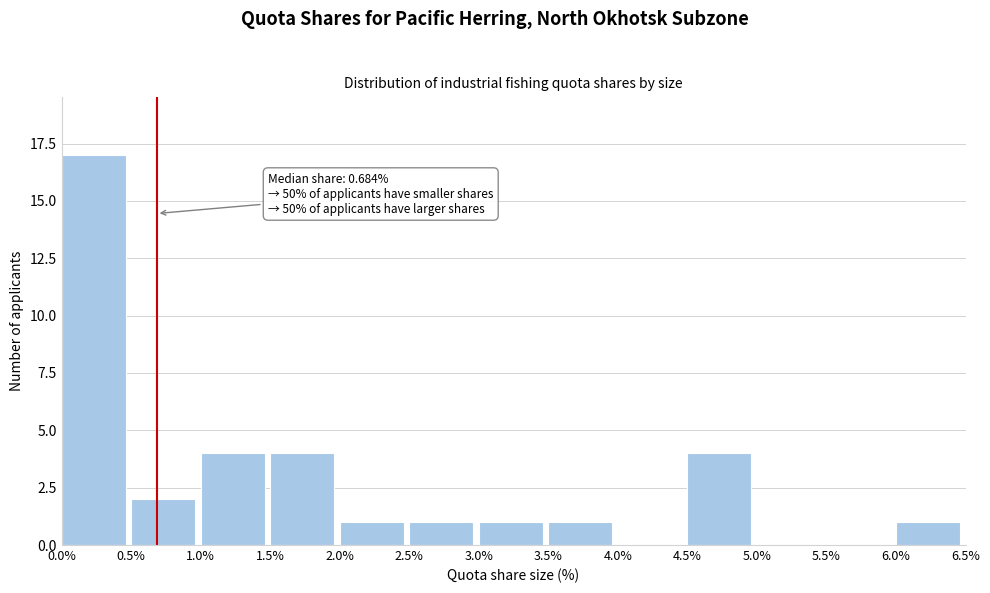

Which range on the x-axis has the tallest bar?

0.0% to 0.5%